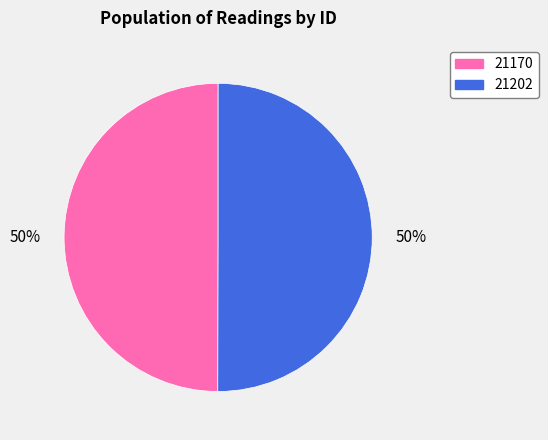

Count the number of slices in the pie.

2